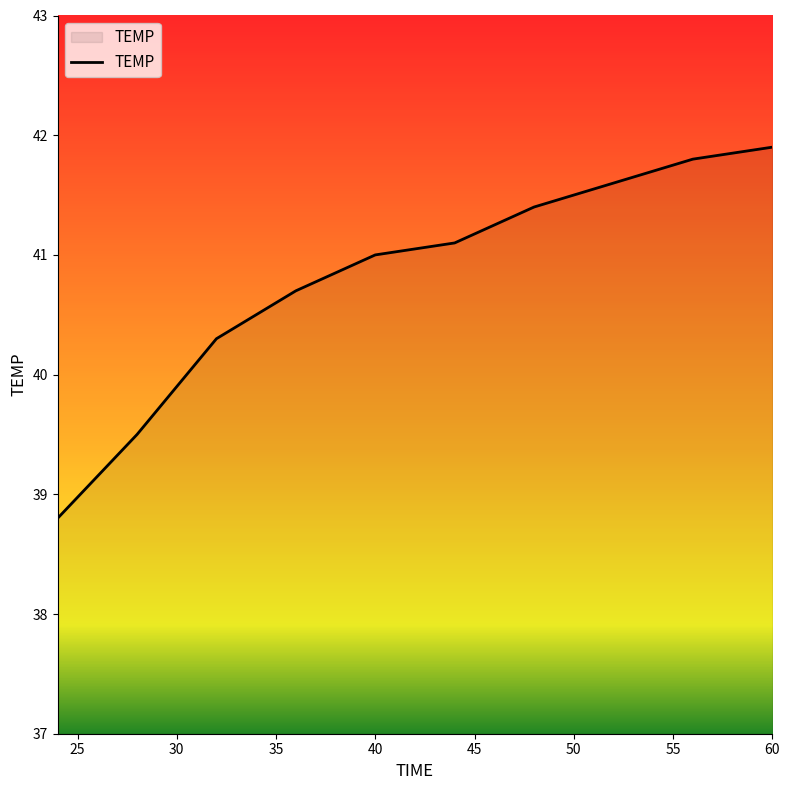

What is the maximum value shown in the chart?

41.9